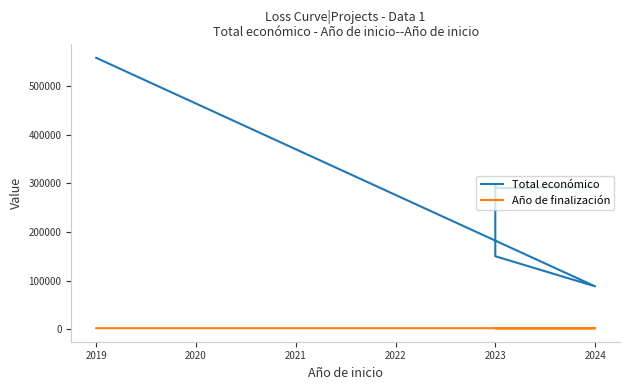

In Total económico, how many points are lower than both neighbors (excluding endpoints)?

2